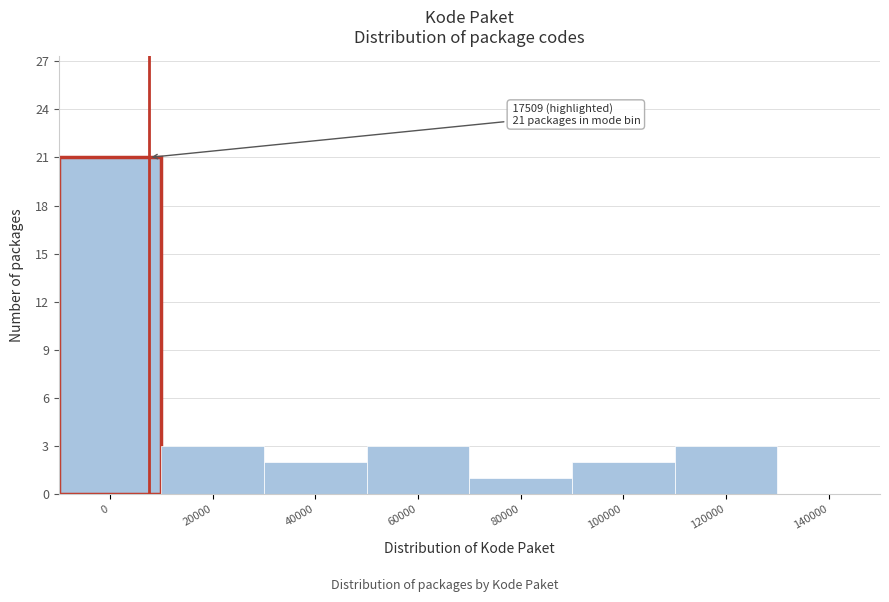

Reading left to right, list all the values displayed in this chart.

0=21	20000=3	40000=2	60000=3	80000=1	100000=2	120000=3	140000=0